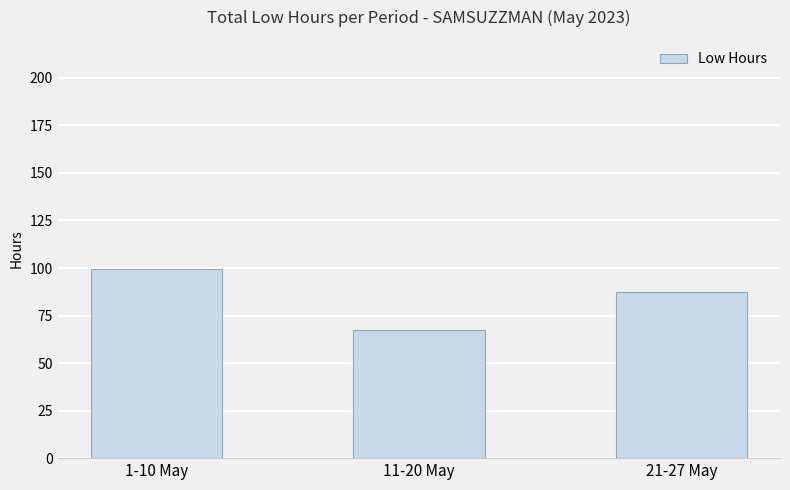

What is the sum of all values?

254.0